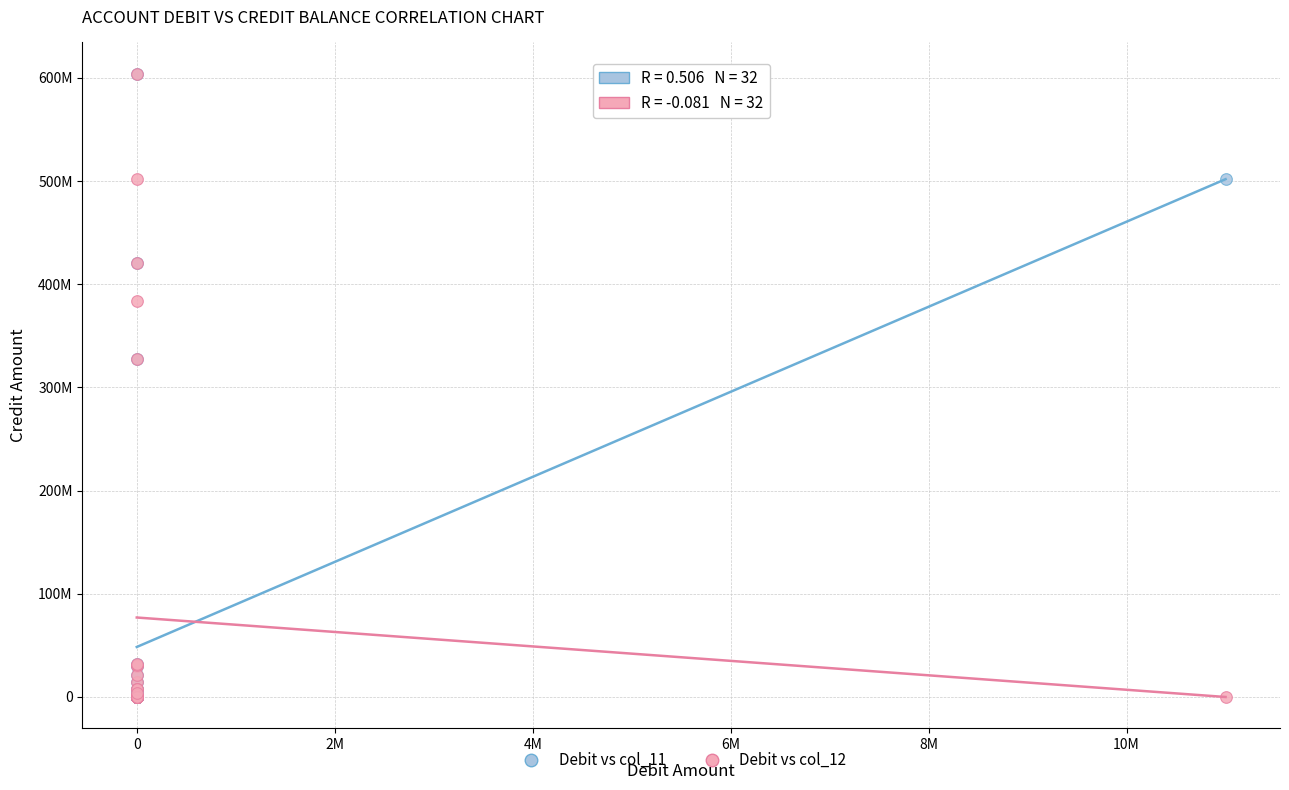

What are all the series names shown in the legend?

Debit vs col_11, Debit vs col_12